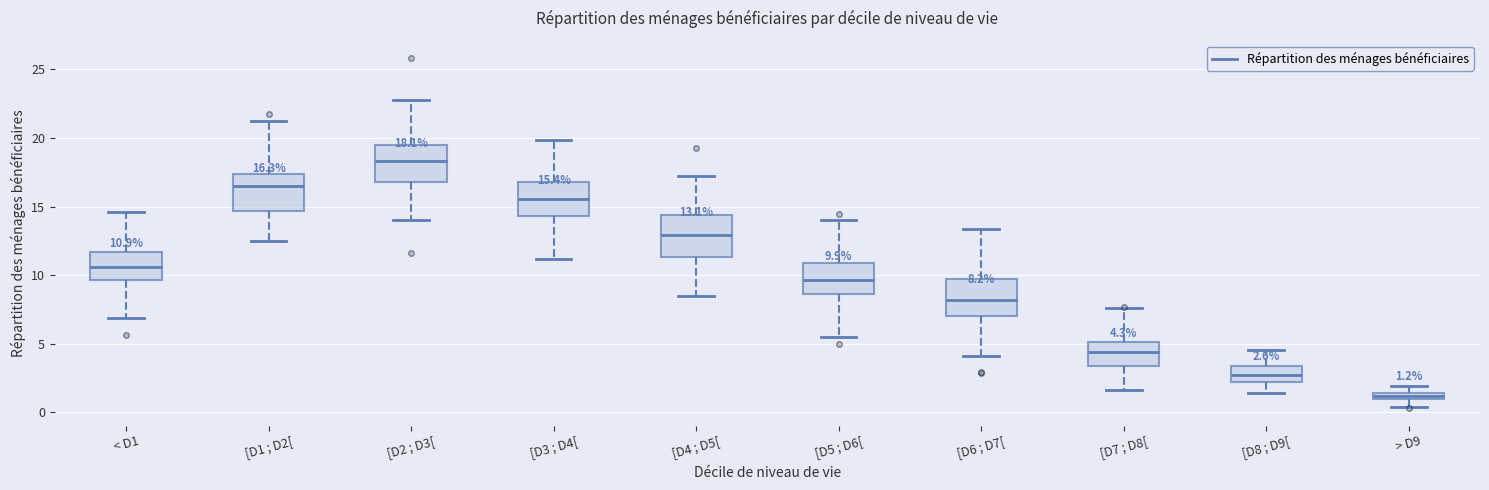

Which box has the lowest median line?

> D9